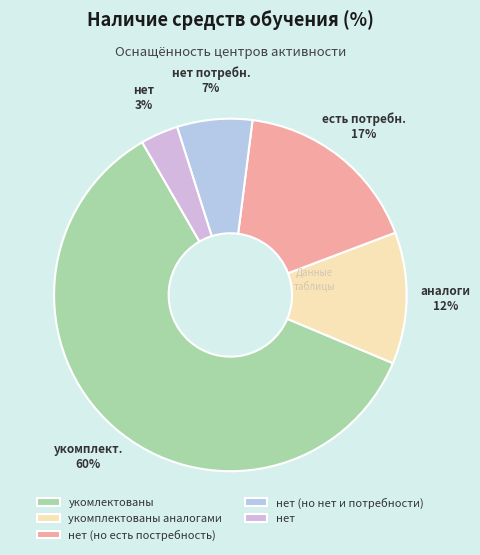

What percentage is the нет (но нет и потребности) slice, to the nearest percent?

7%